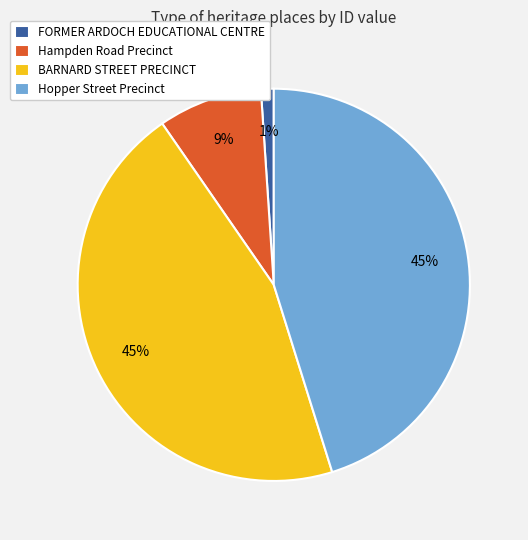

To the nearest percent, what is the average slice percentage?

25%